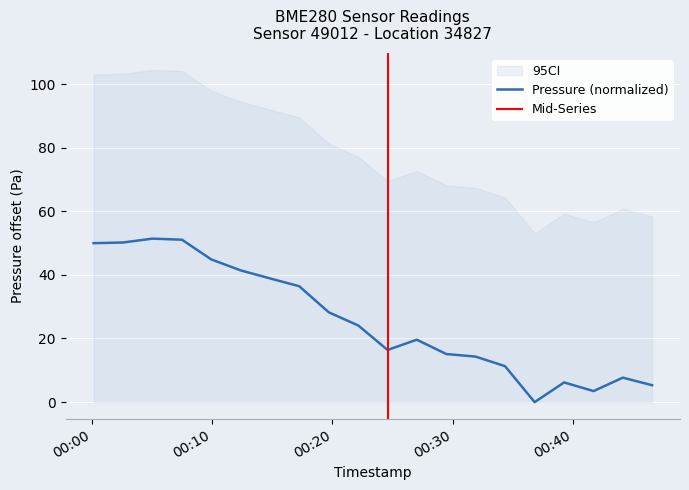

What is the sum of the values at 2022-12-07T00:27:01 and 2022-12-07T00:07:29?

70.7